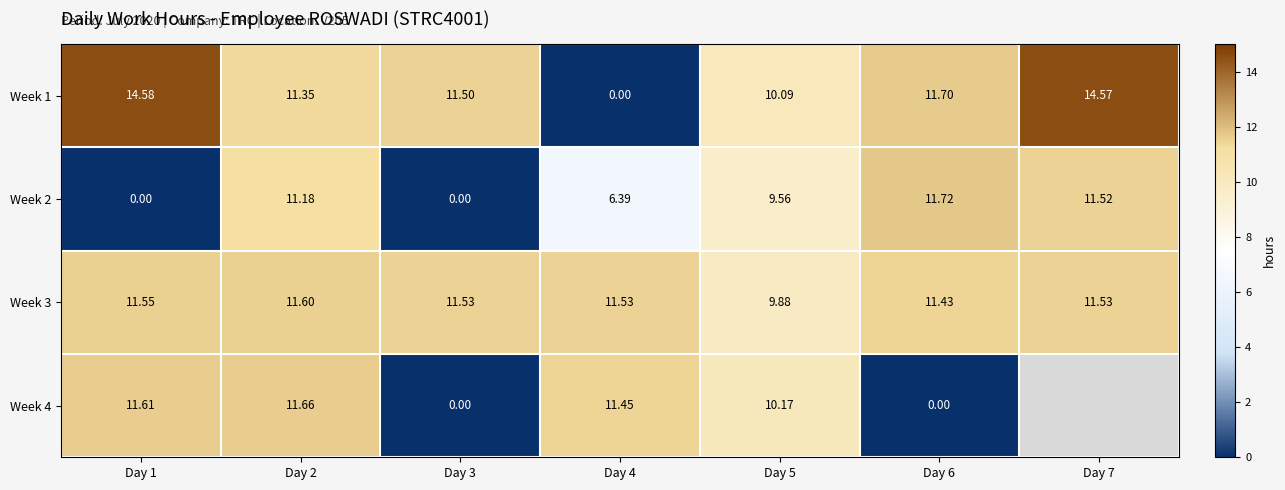

True or false: Week 2 has a value of 2.9 at Day 4.

False